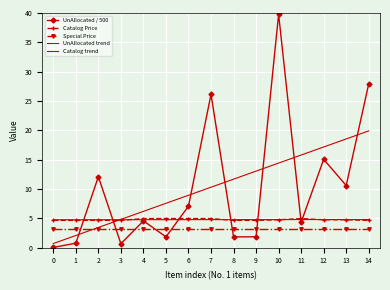

What is the difference between the highest and lowest values at 12?

14.0